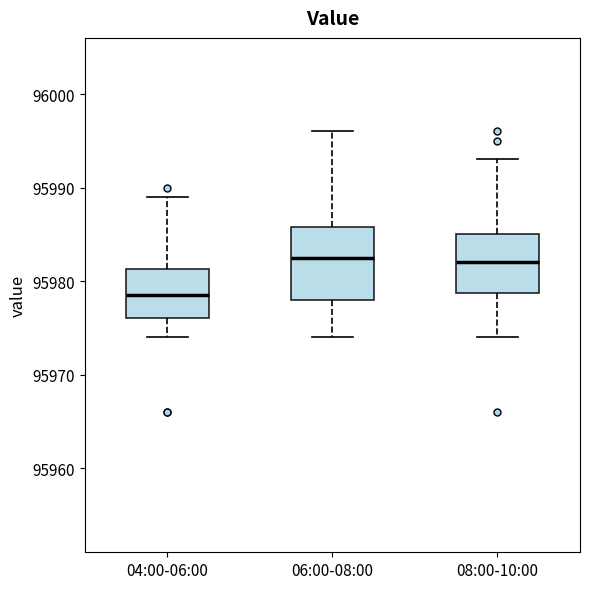

Where does the lower whisker of the box for 06:00-08:00 end on the y-axis? The values are not printed on the chart, so give them approximately, as read against the axis.

95974